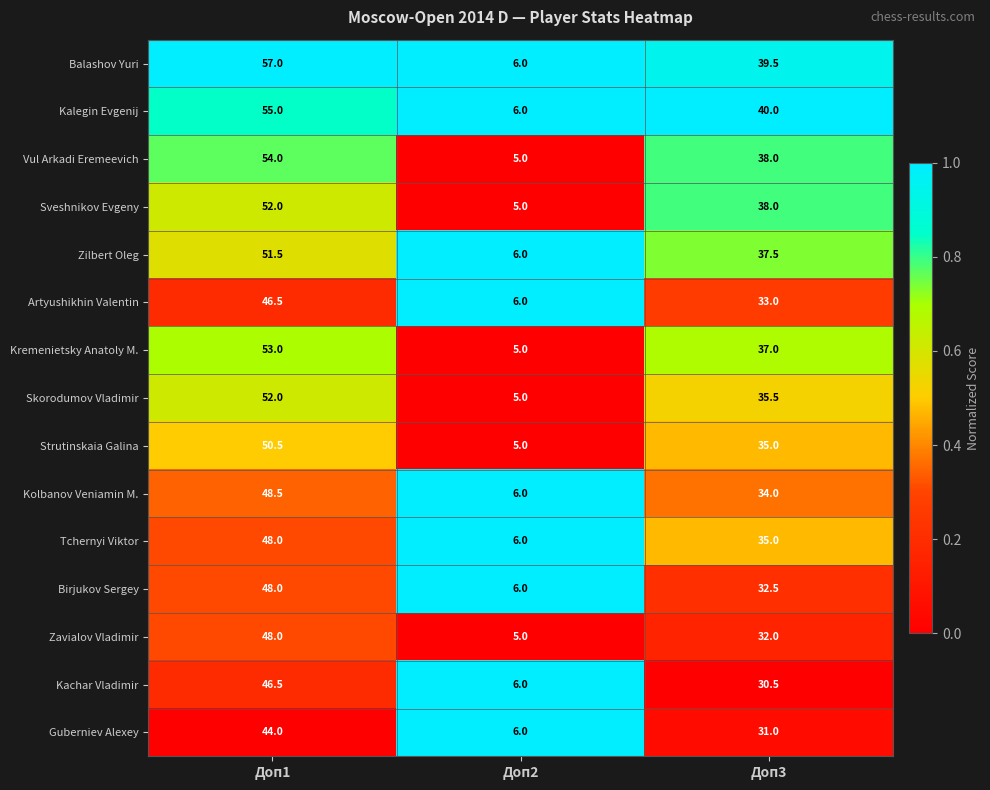

Which series has the widest spread of values?

Balashov Yuri